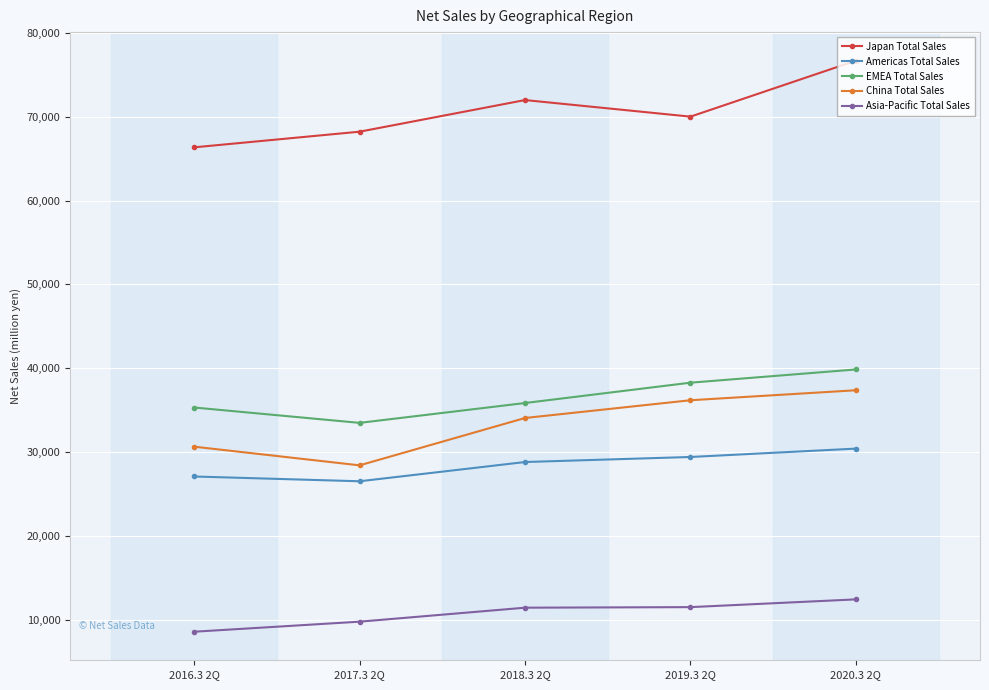

What is the total value across all series at 2017.3 2Q?

166372